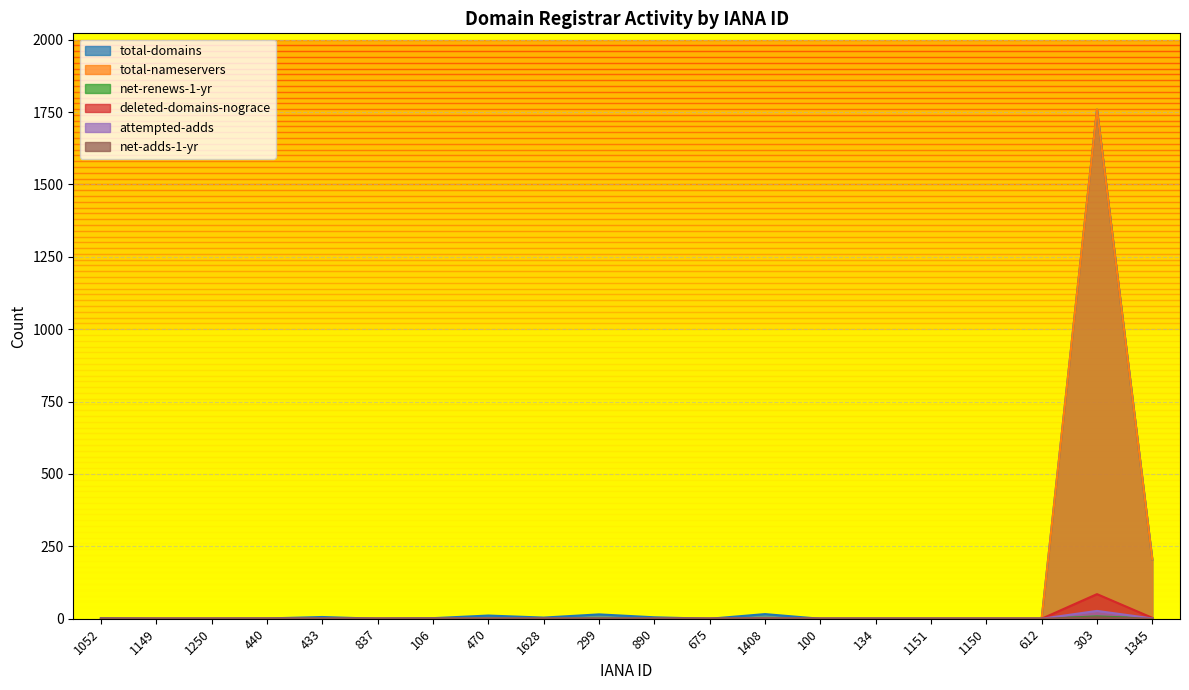

What position from the left is 1250?

3